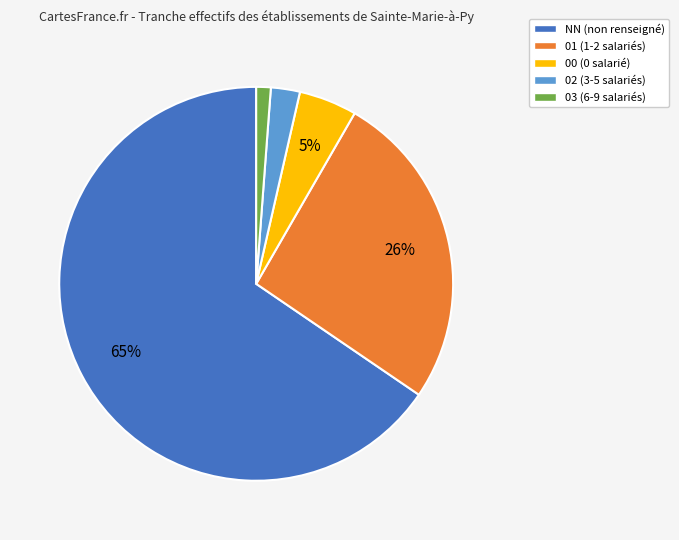

Count the number of slices in the pie.

5